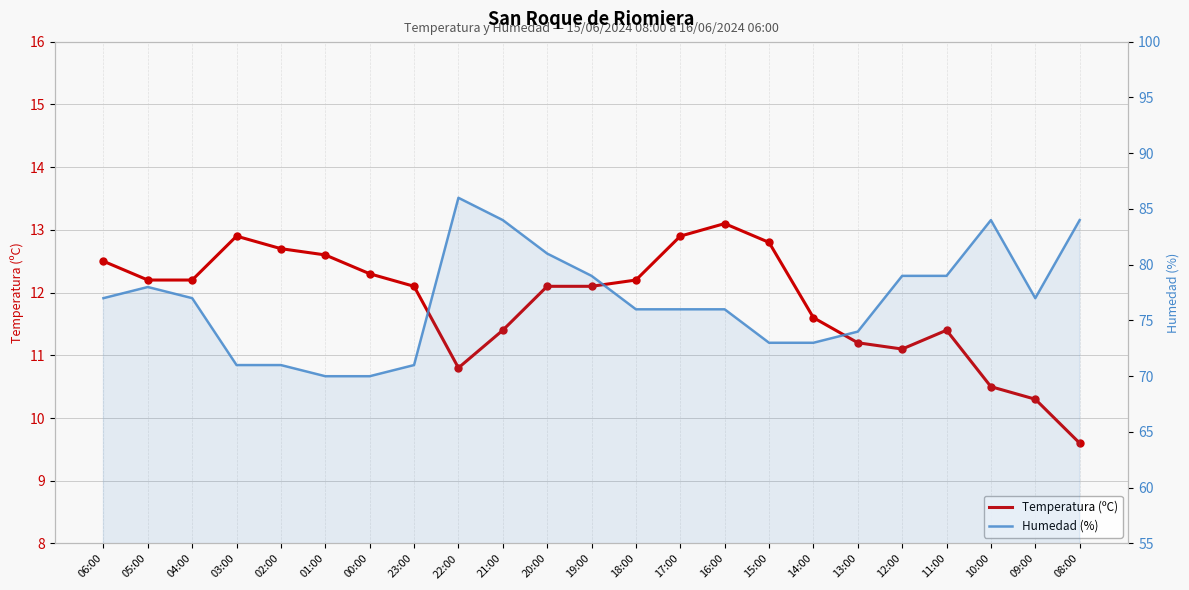

Which series reaches the maximum Y coordinate?

Humedad (%)